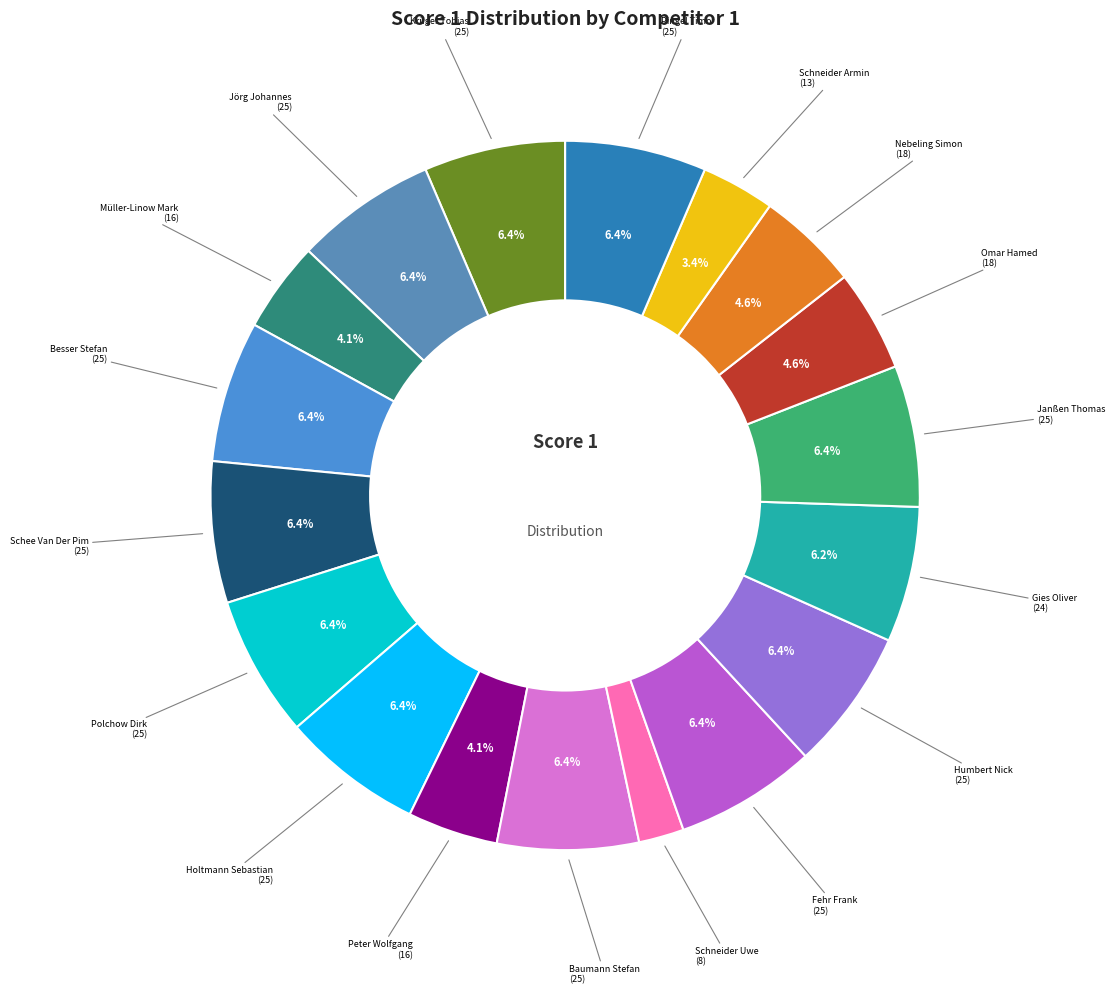

Which slice is the smallest?

Schneider Uwe